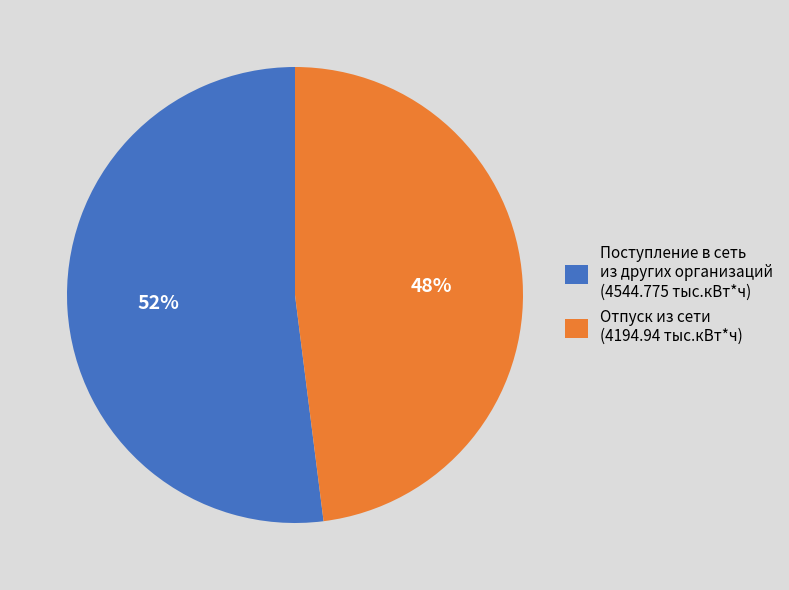

How many slices are in this pie chart?

2